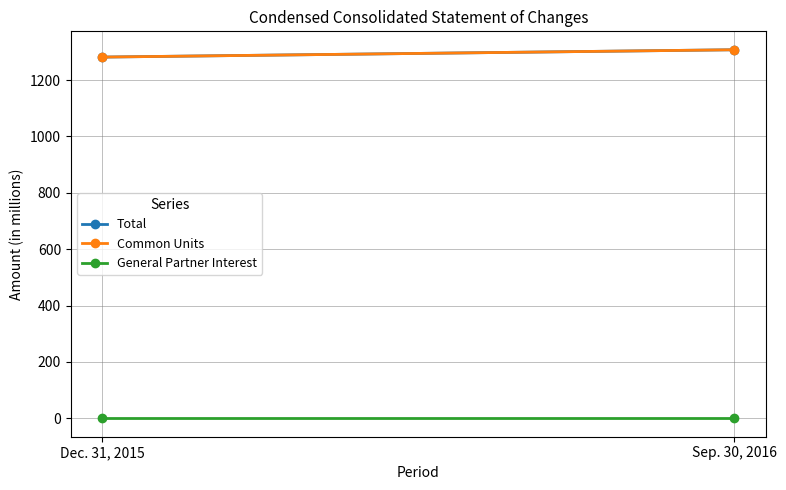

How many data points in Common Units are less than 1307?

1